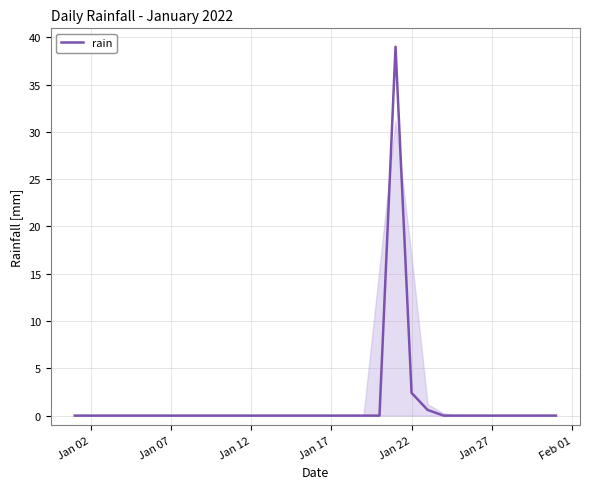

What is the greatest value displayed?

39.0